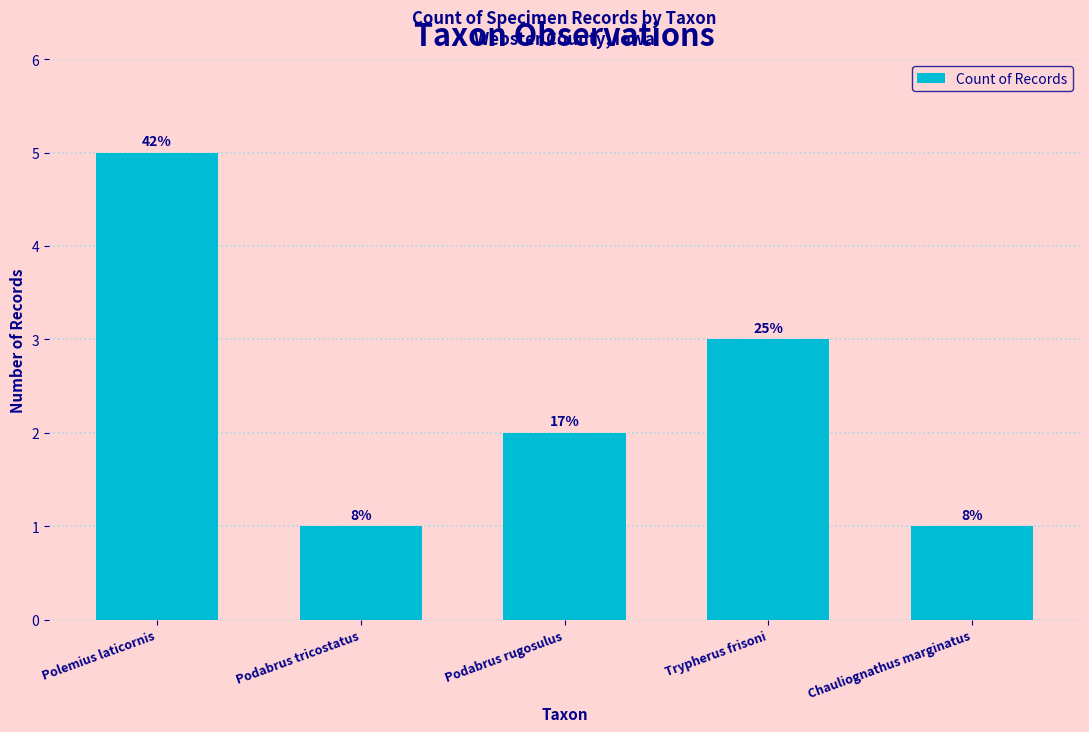

Are the bars grouped side by side (vs. stacked)?

No